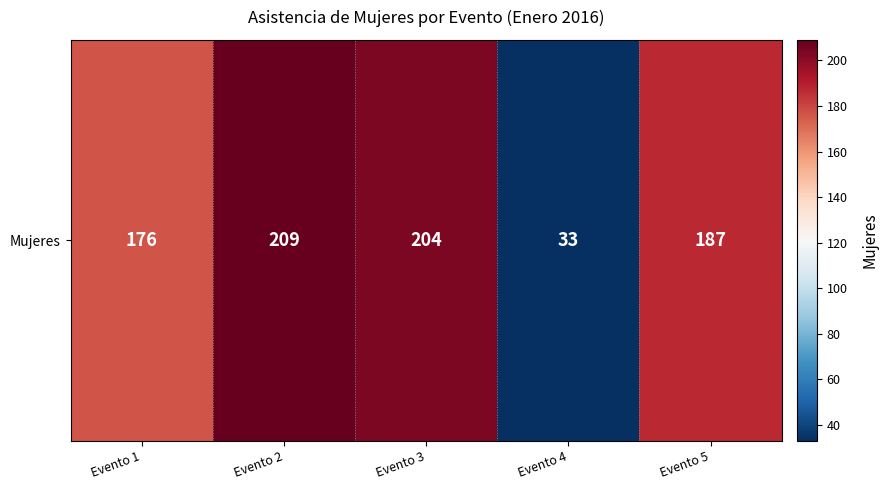

What is the minimum value shown in the chart?

33